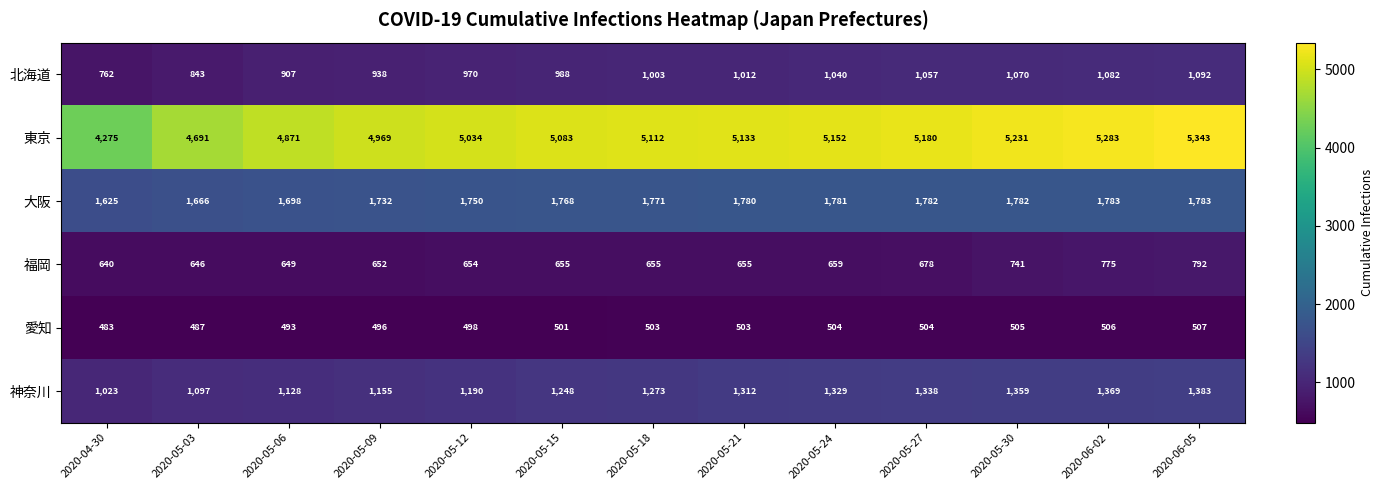

Between 2020-05-18 and 2020-05-21, which series saw the biggest shift?

神奈川